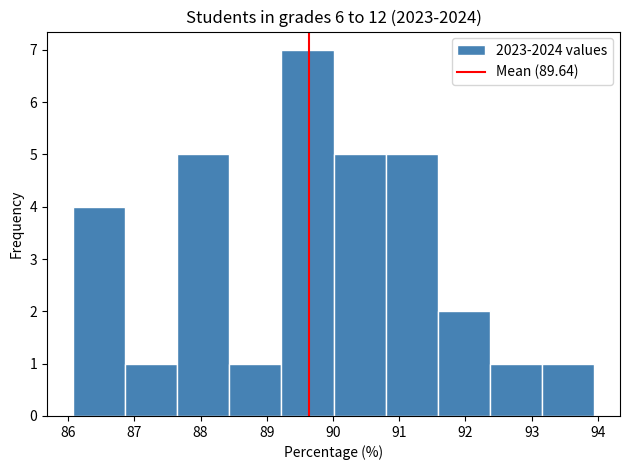

Reading left to right, transcribe this chart: for each bar, give the range it covers on the x-axis and its height. Neither the bar edges nor the heights are printed on the chart, so give them approximately, as read against the axes.

86.1 to 86.9: 4
86.9 to 87.6: 1
87.6 to 88.4: 5
88.4 to 89.2: 1
89.2 to 90.0: 7
90.0 to 90.8: 5
90.8 to 91.6: 5
91.6 to 92.4: 2
92.4 to 93.2: 1
93.2 to 93.9: 1